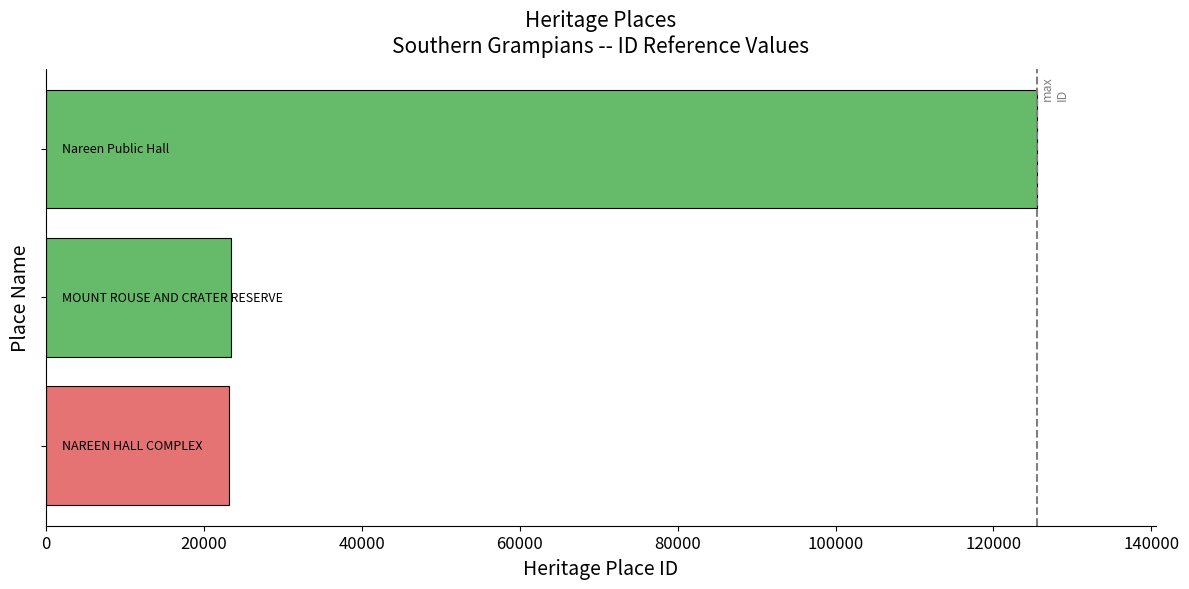

What is the maximum value shown in the chart?

125488